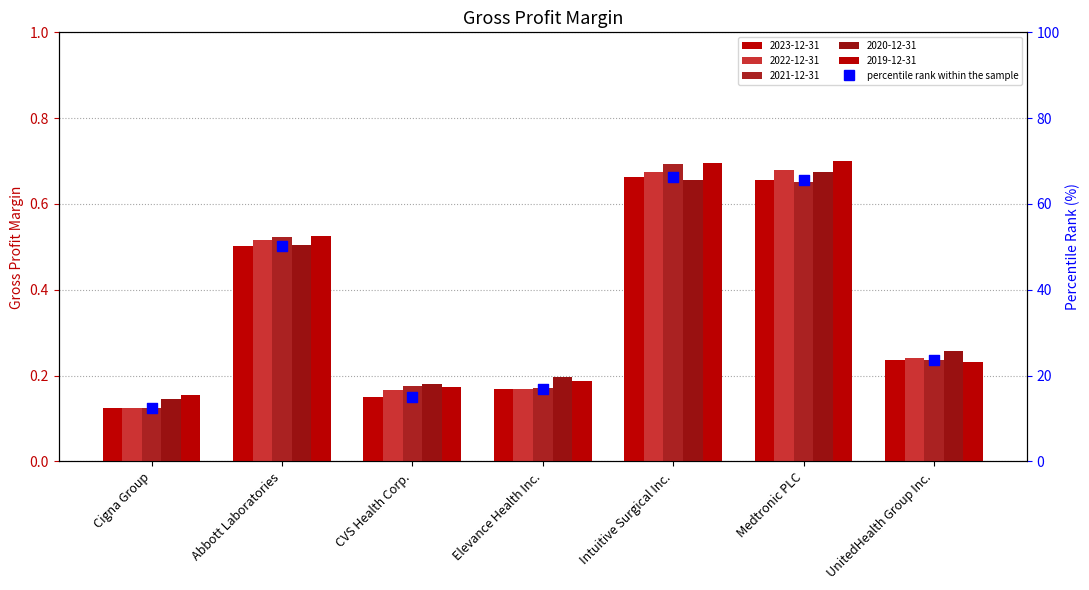

Approximately how many times larger is the value at Abbott Laboratories compared to Intuitive Surgical Inc.?

0.8